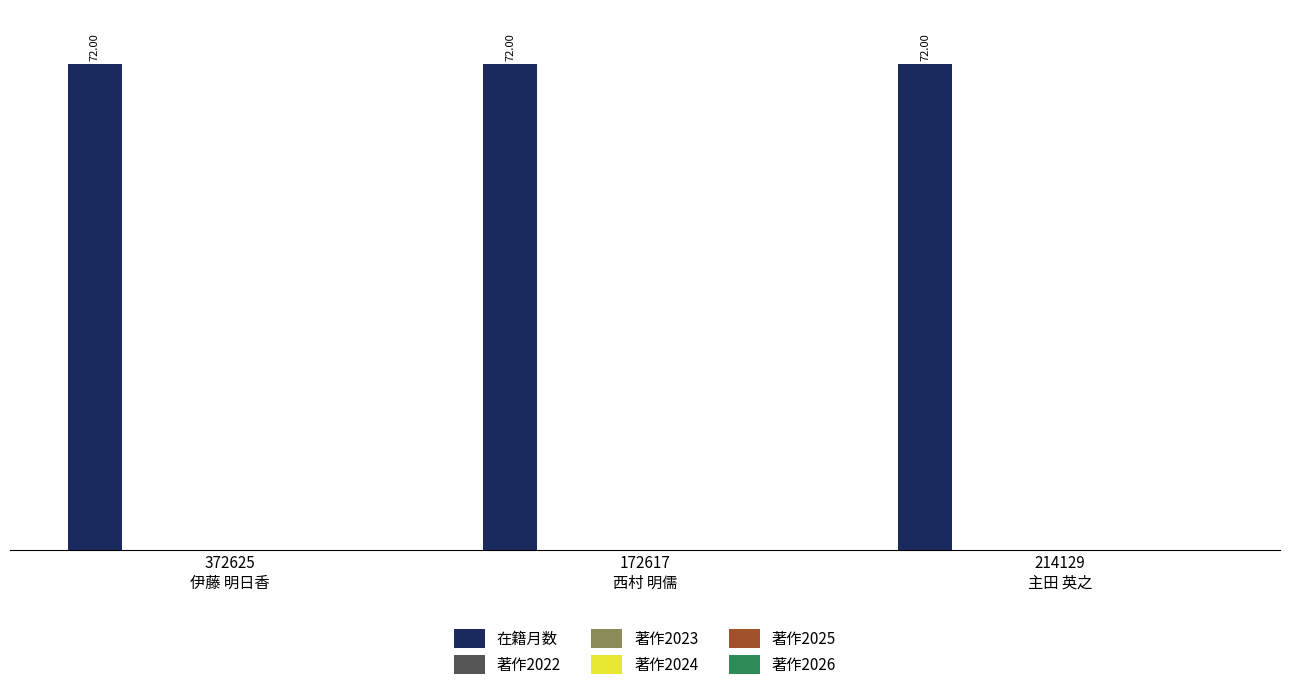

How many groups of bars are there?

3